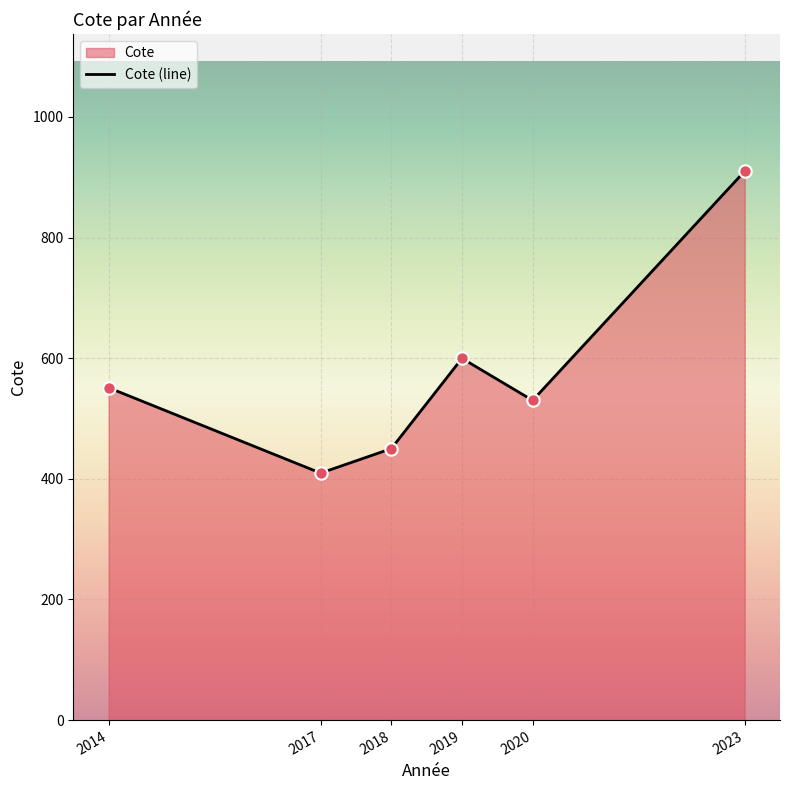

Which has a higher value, 2014 or 2017?

2014